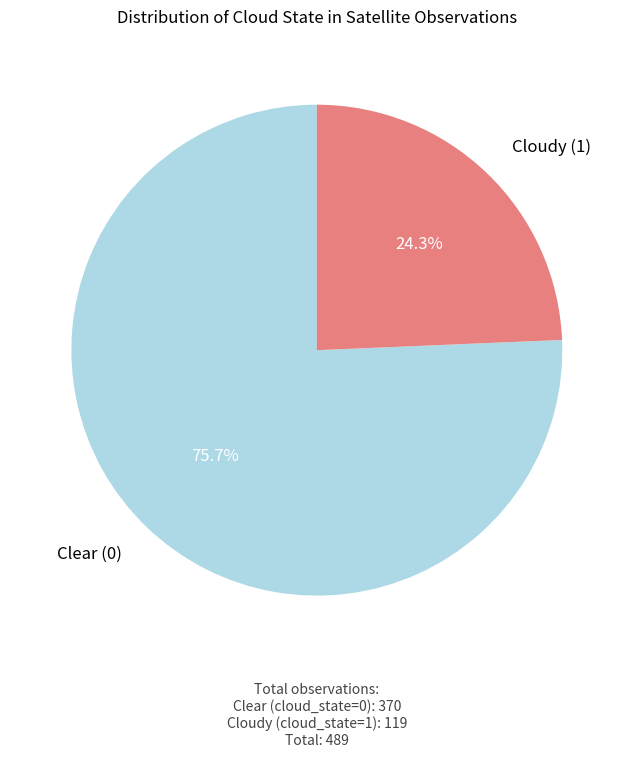

Is Clear (0) the majority of the pie?

Yes